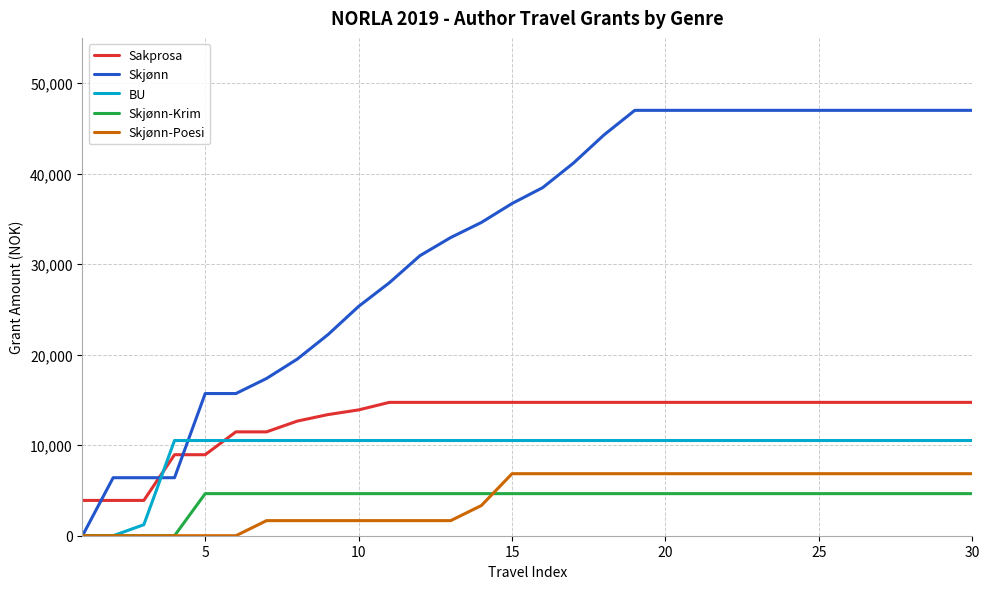

How many intersections are there between BU and Sakprosa?

2